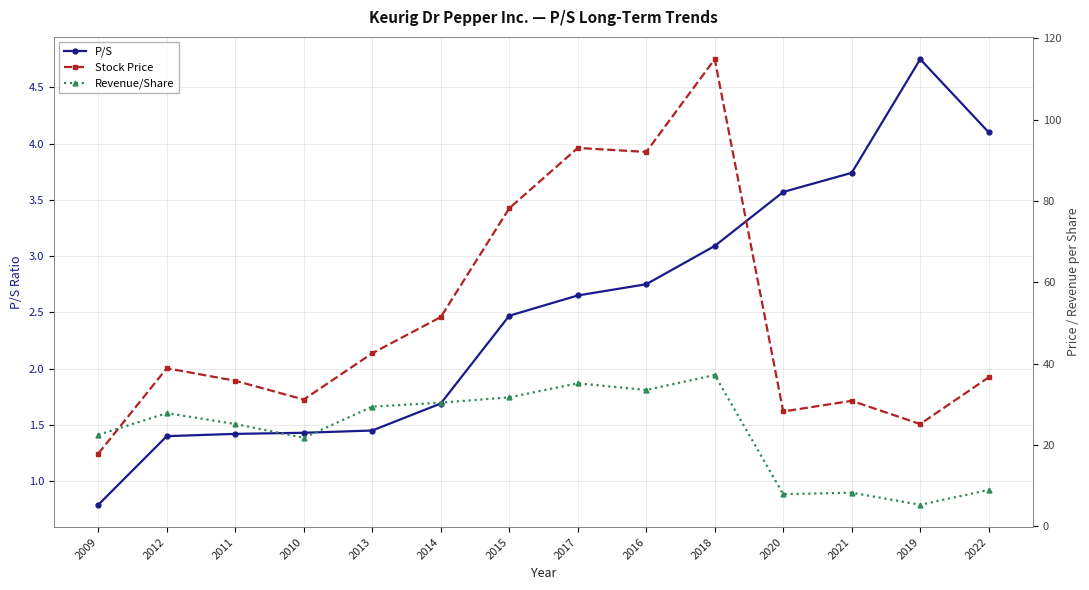

What is the maximum value for Stock Price?

114.9